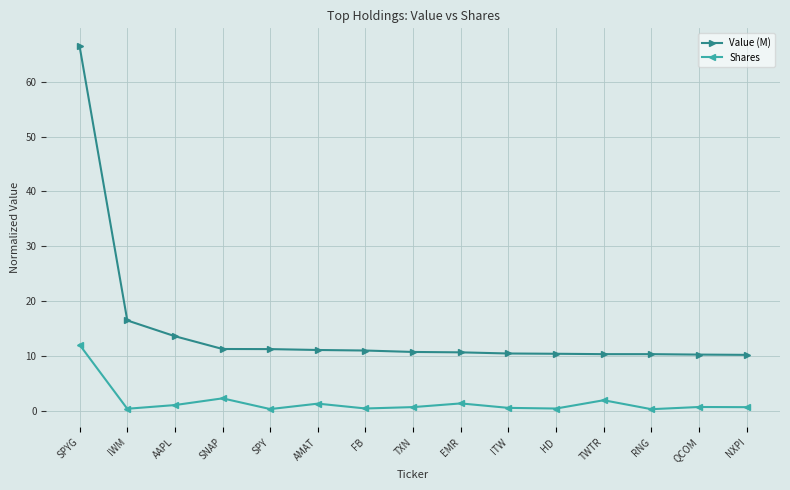

True or false: Shares has more than 1 interior local peaks.

True